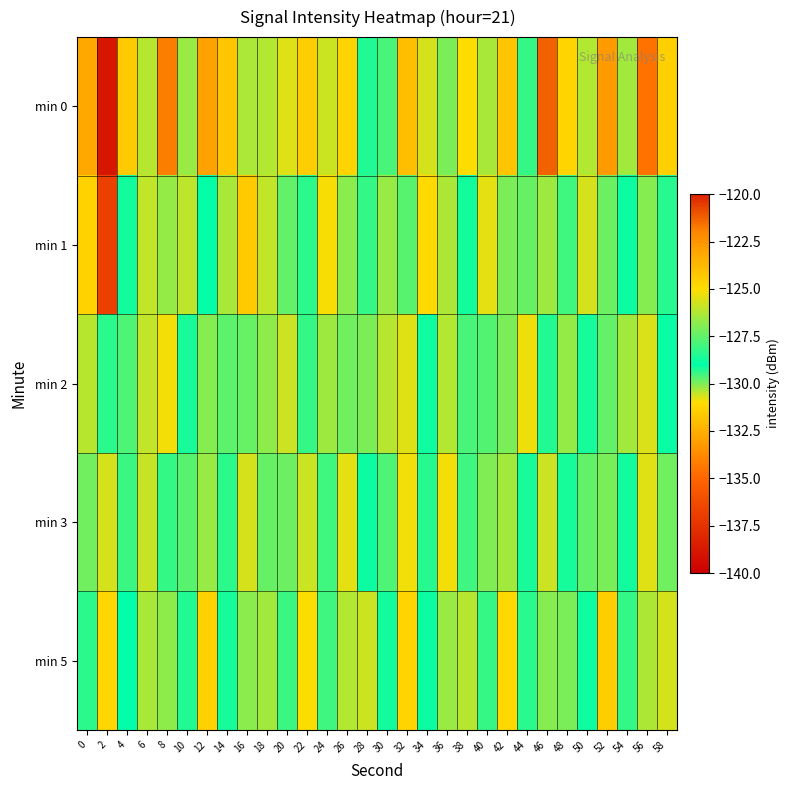

How many categories are shown in the chart?

30